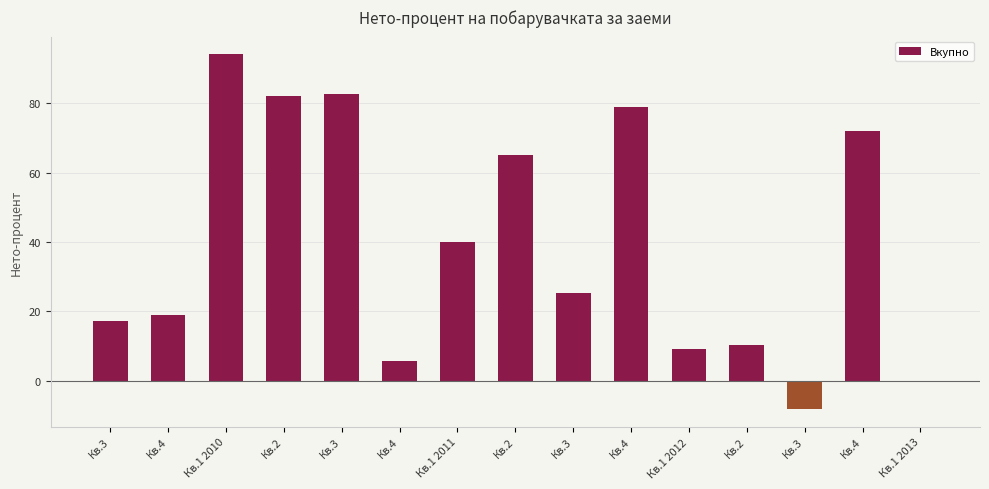

Which category has the highest value across all series?

Кв.1 2010